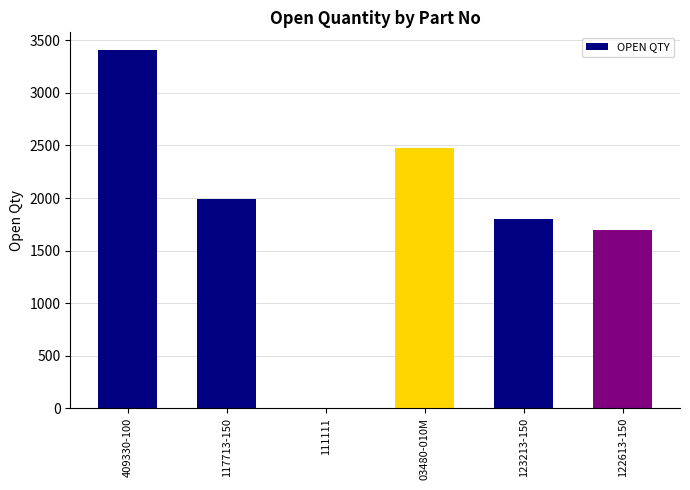

What is the sum of all values?

11376